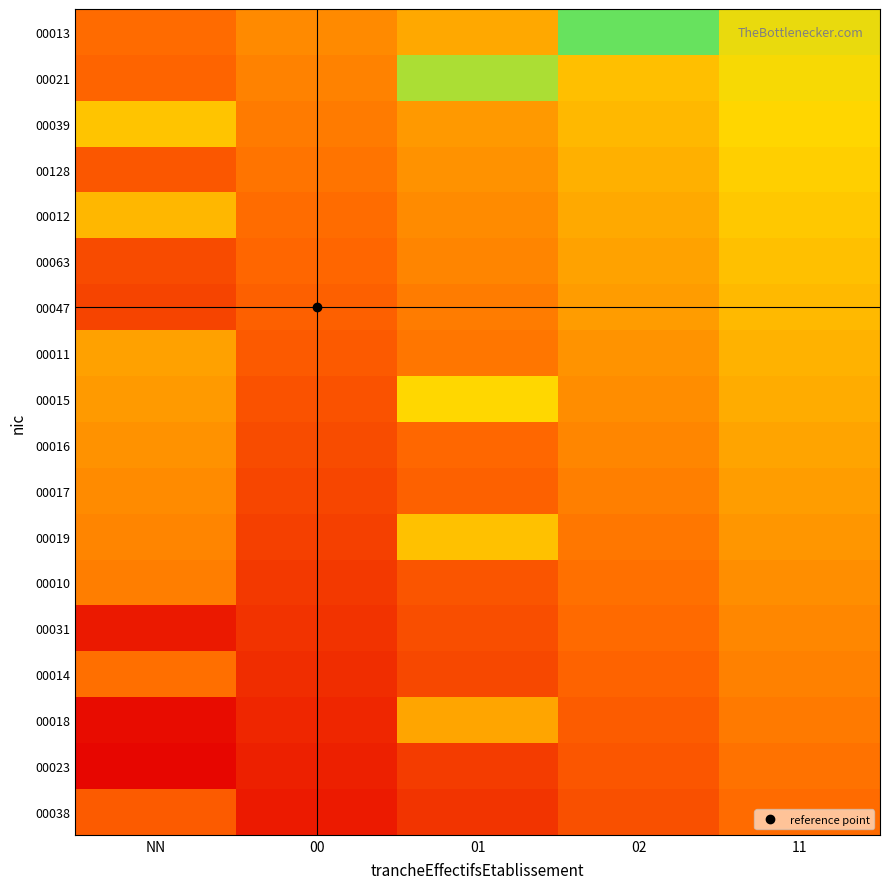

Reading left to right, what are all the values shown in this chart?

00013: NN=0.3	00=0.4	01=0.5	02=0.9	11=0.7
00021: NN=0.3	00=0.4	01=0.8	02=0.6	11=0.7
00039: NN=0.6	00=0.4	01=0.5	02=0.6	11=0.7
00128: NN=0.3	00=0.4	01=0.5	02=0.6	11=0.6
00012: NN=0.6	00=0.4	01=0.4	02=0.5	11=0.6
00063: NN=0.2	00=0.3	01=0.4	02=0.5	11=0.6
00047: NN=0.2	00=0.3	01=0.4	02=0.5	11=0.6
00011: NN=0.5	00=0.3	01=0.4	02=0.5	11=0.6
00015: NN=0.5	00=0.3	01=0.7	02=0.4	11=0.5
00016: NN=0.5	00=0.3	01=0.3	02=0.4	11=0.5
00017: NN=0.4	00=0.2	01=0.3	02=0.4	11=0.5
00019: NN=0.4	00=0.2	01=0.6	02=0.4	11=0.5
00010: NN=0.4	00=0.2	01=0.3	02=0.4	11=0.5
00031: NN=0.1	00=0.2	01=0.3	02=0.3	11=0.4
00014: NN=0.4	00=0.1	01=0.2	02=0.3	11=0.4
00018: NN=0.0	00=0.1	01=0.5	02=0.3	11=0.4
00023: NN=0.0	00=0.1	01=0.2	02=0.3	11=0.4
00038: NN=0.3	00=0.1	01=0.2	02=0.3	11=0.3